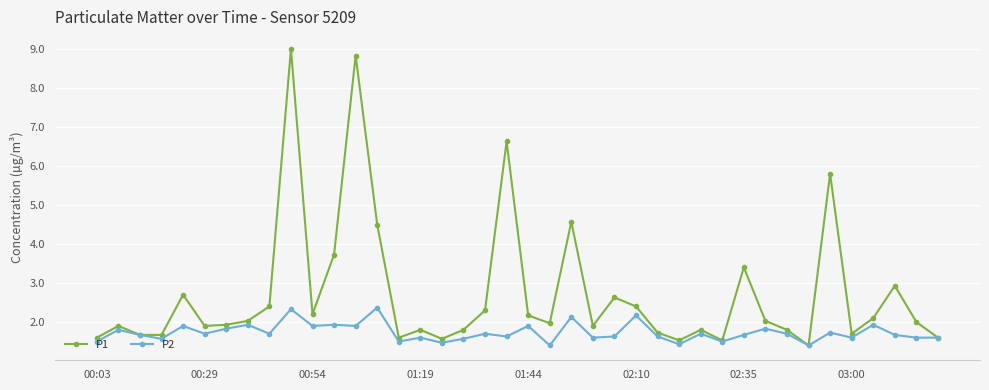

What is the value of the P2 point at the 3rd from the left?

1.7